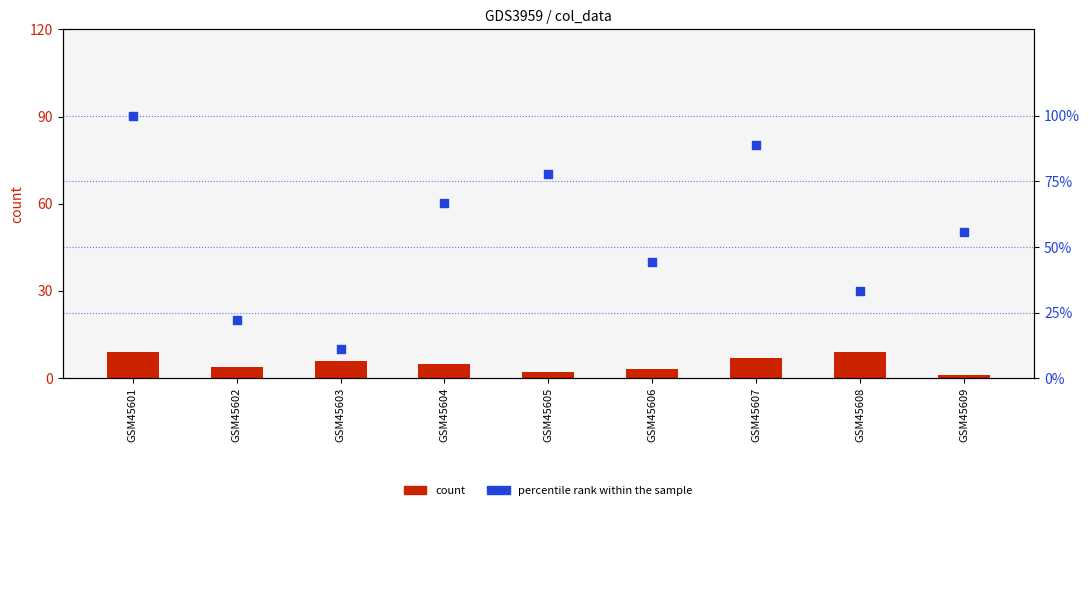

Is the value of percentile rank within the sample at GSM45609 greater than the value of count at GSM45608?

Yes